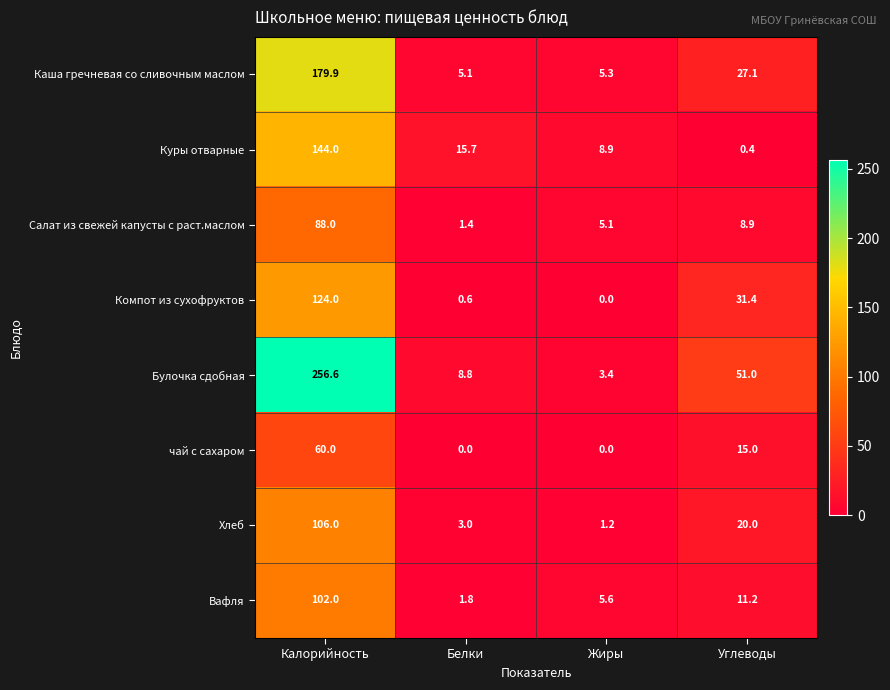

Which label corresponds to the largest value in the chart?

Калорийность